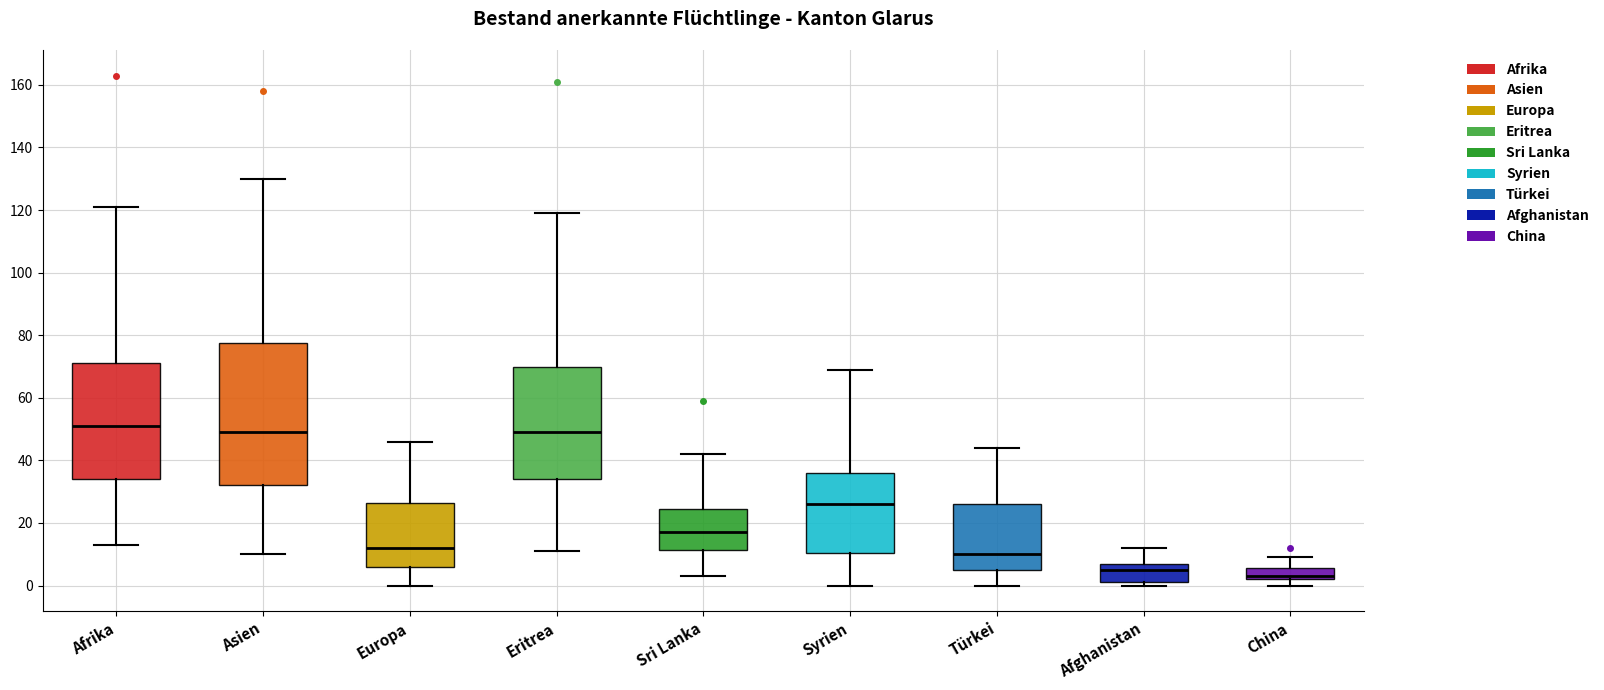

Which box has the highest median line?

Afrika